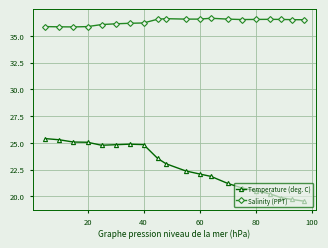

Which series has the largest range (max minus min)?

Temperature (deg. C)